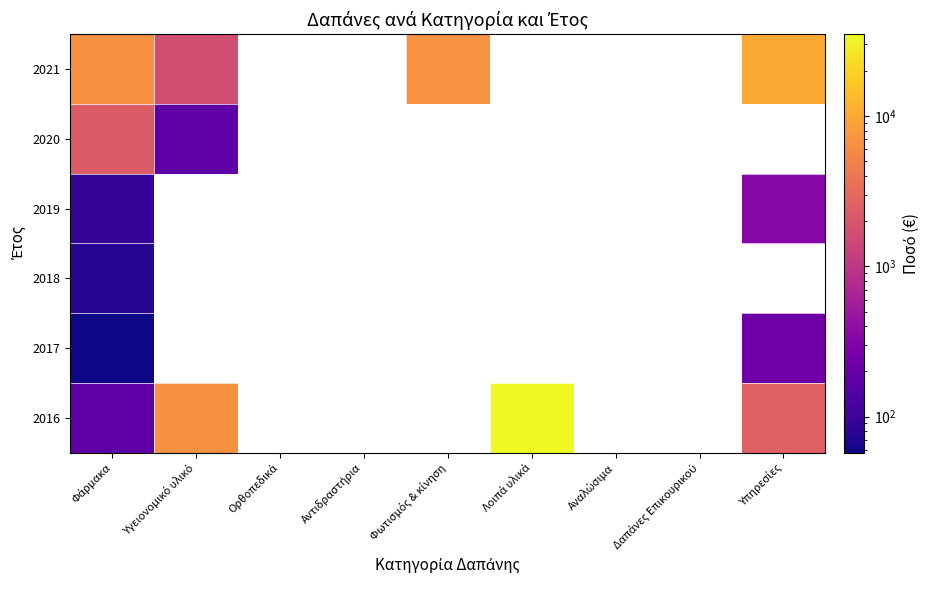

Is the value of 2021 at Αντιδραστήρια greater than the value of 2018 at Δαπάνες Επικουρικού?

No